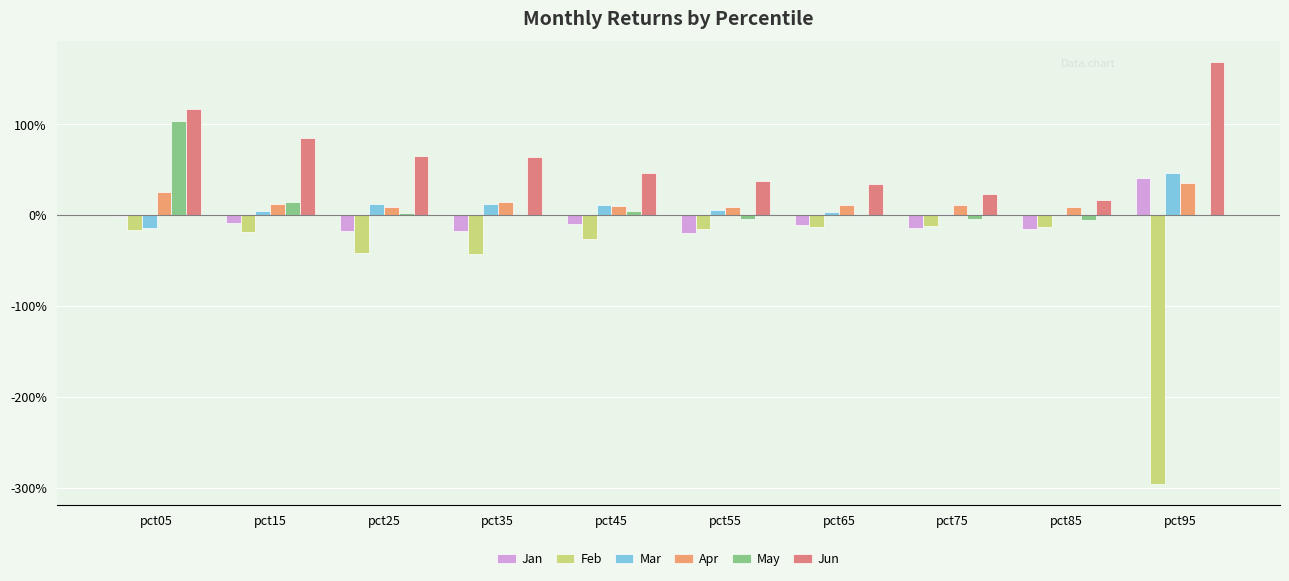

What is the difference between the maximum and minimum values in the Apr series?

0.3